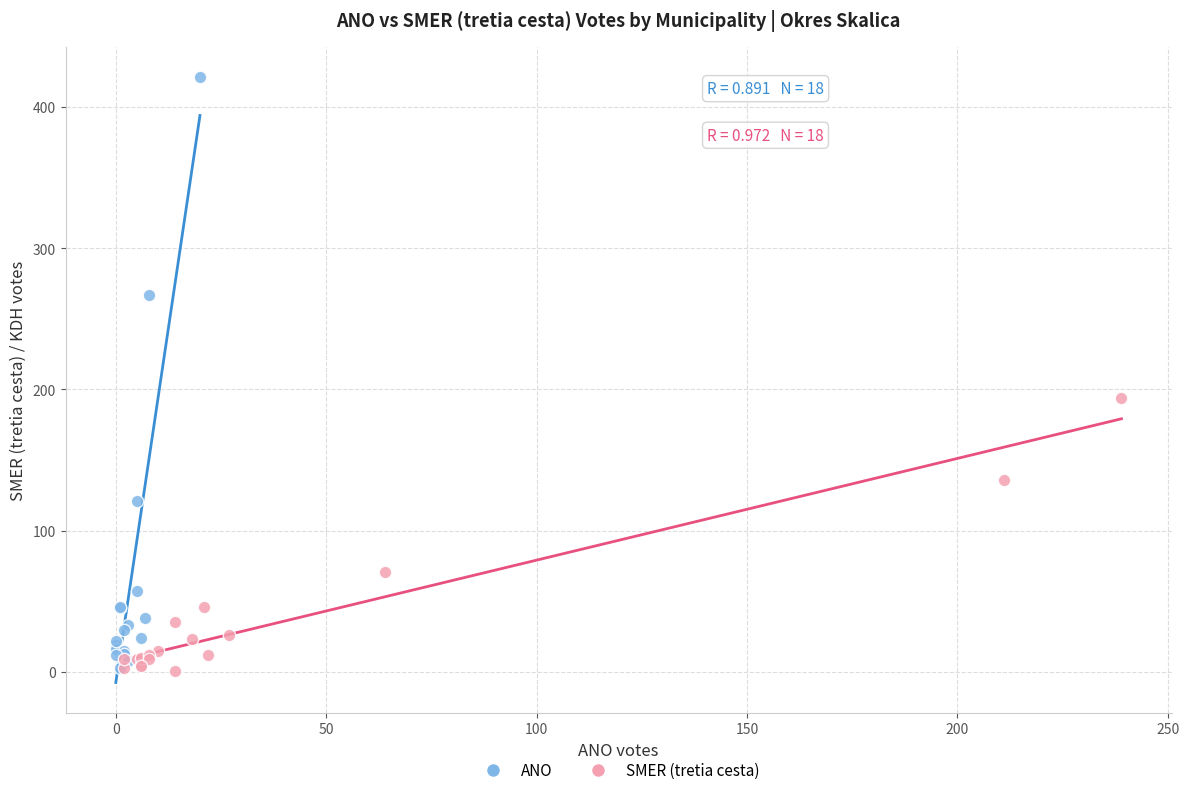

What are all the series names shown in the legend?

ANO, SMER (tretia cesta)